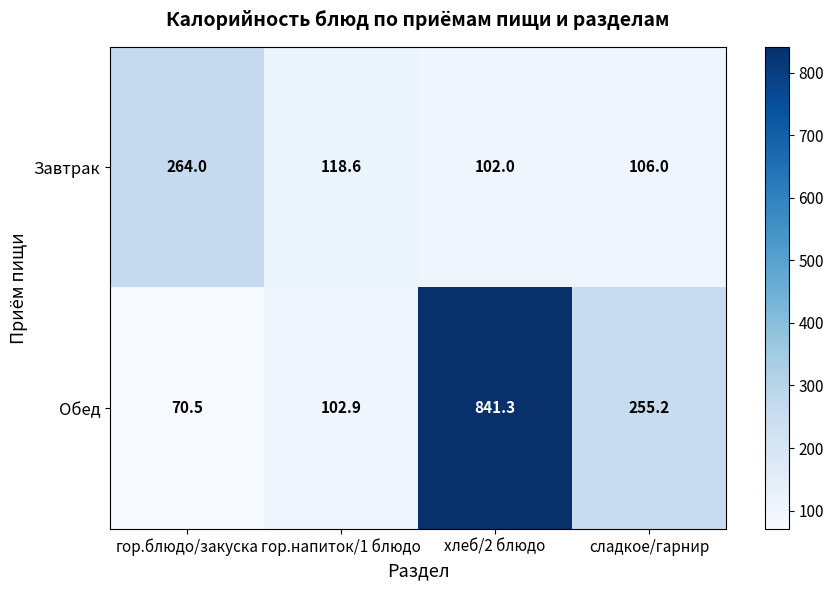

True or false: Обед has a value of 841.3 at хлеб/2 блюдо.

True